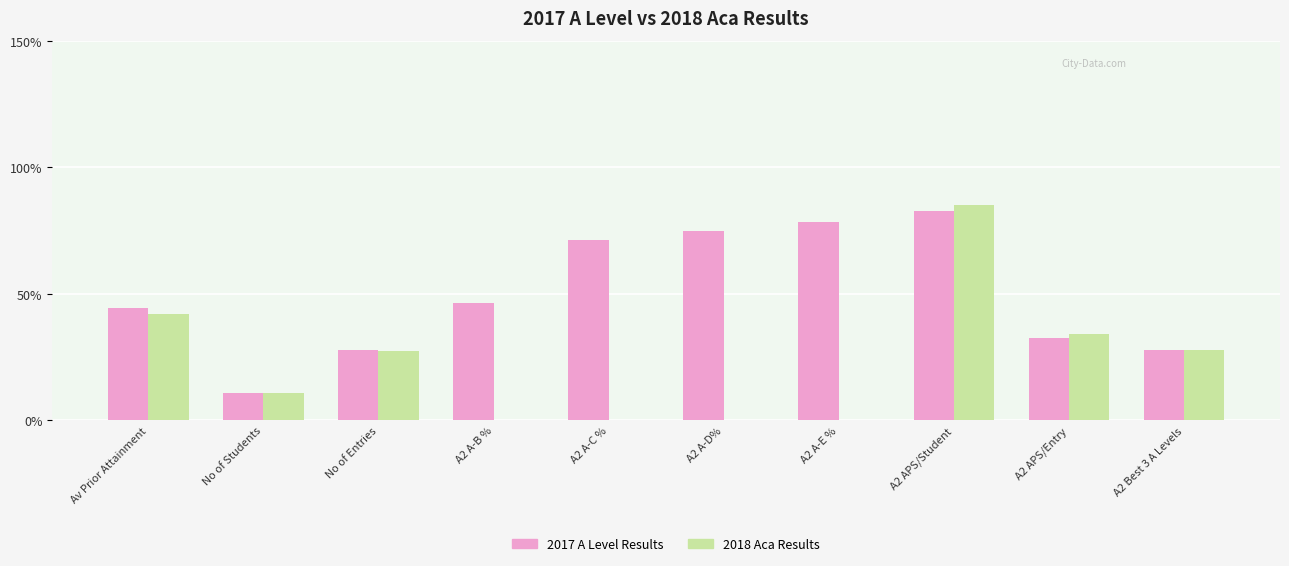

Read the 2017 A Level Results value at No of Entries.

28.0